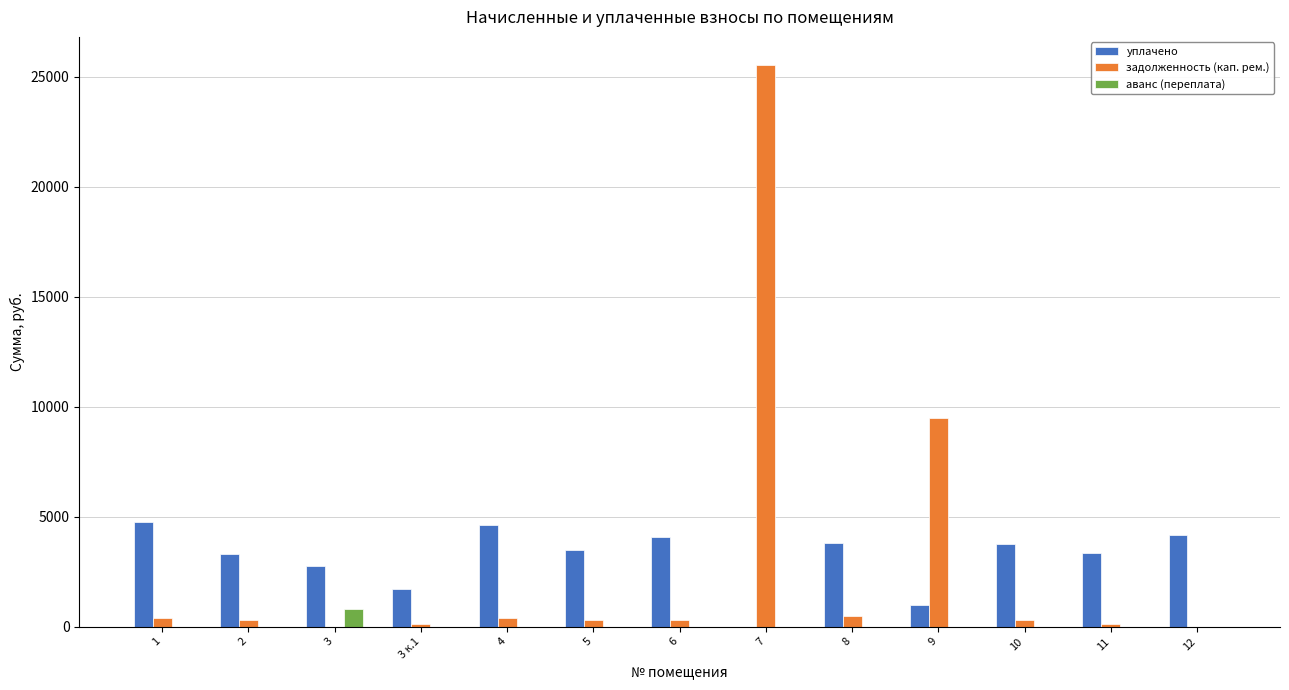

True or false: аванс (переплата) has a value of 0.0 at 8.

True